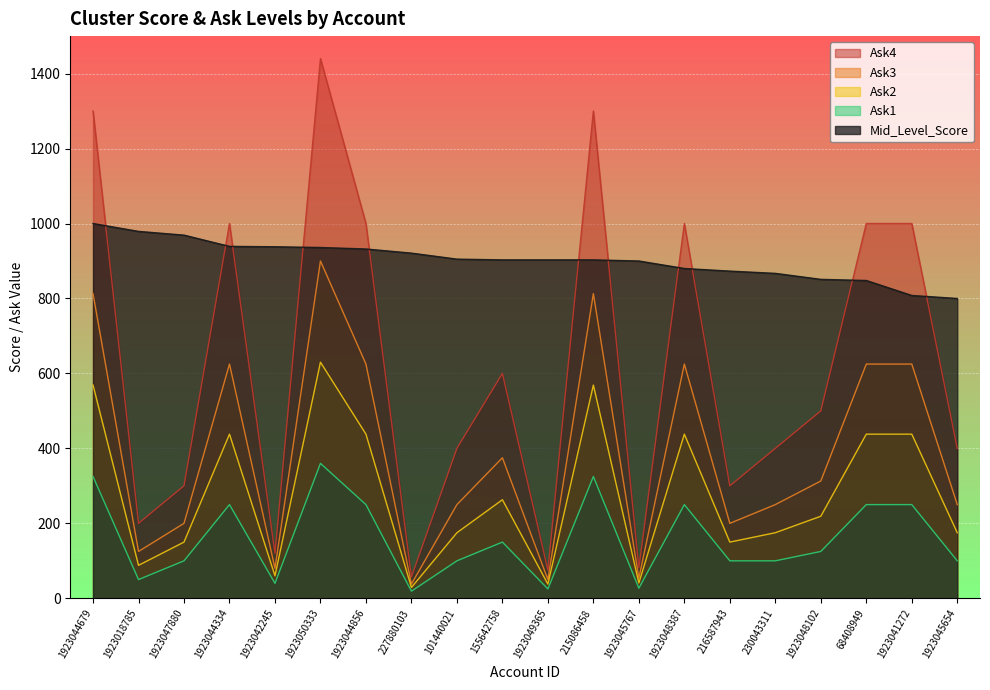

At which label is Ask2 closest to 329?

155642758